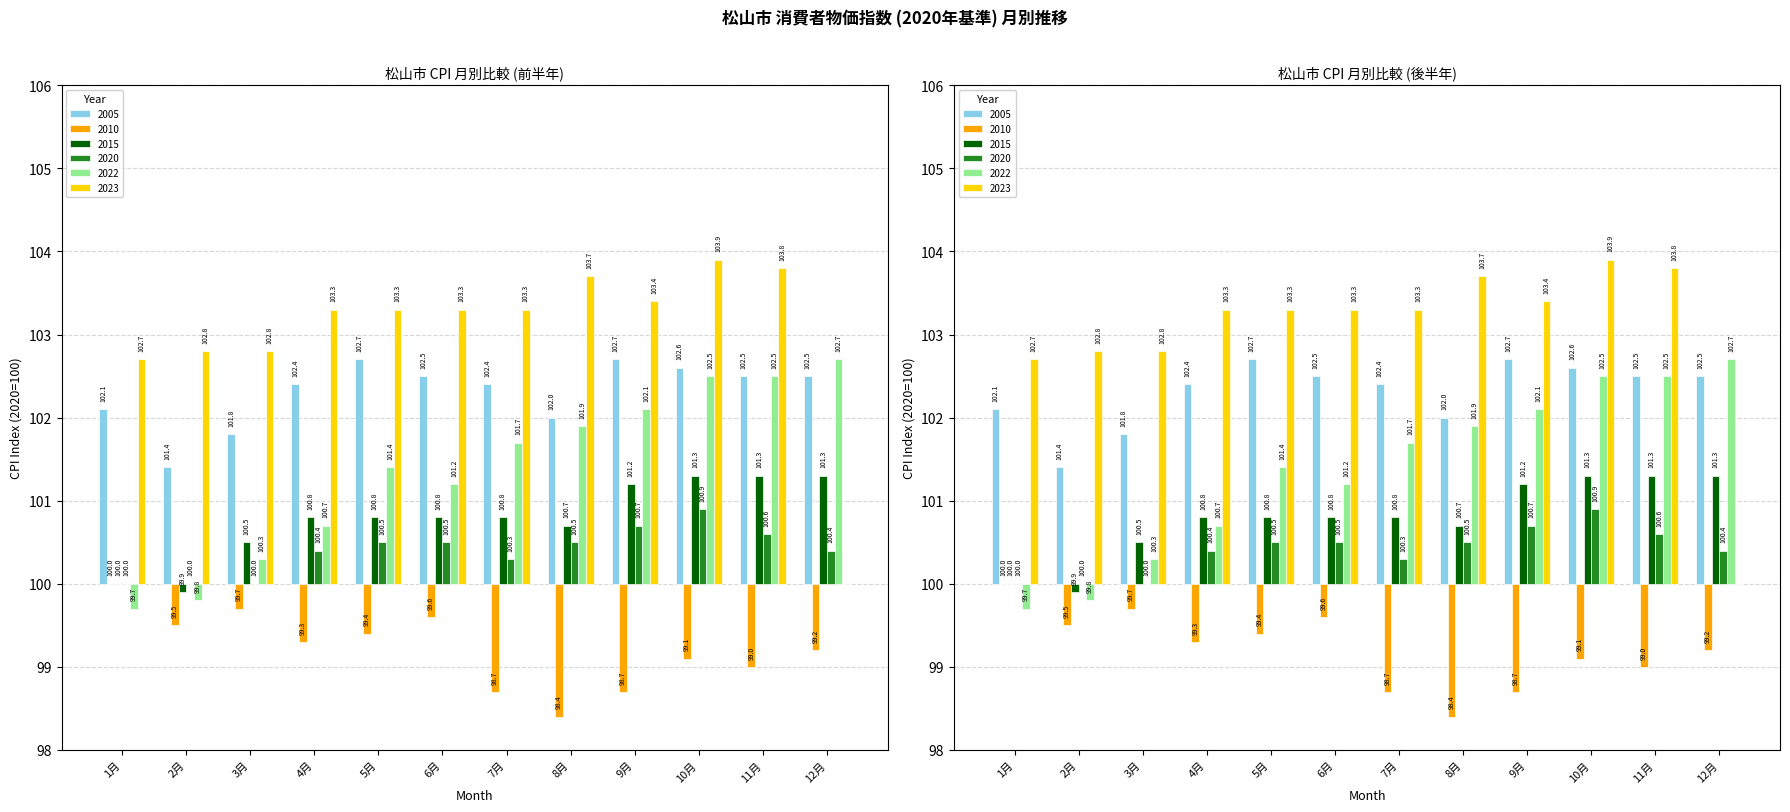

At how many categories does at least one series exceed 0?

12